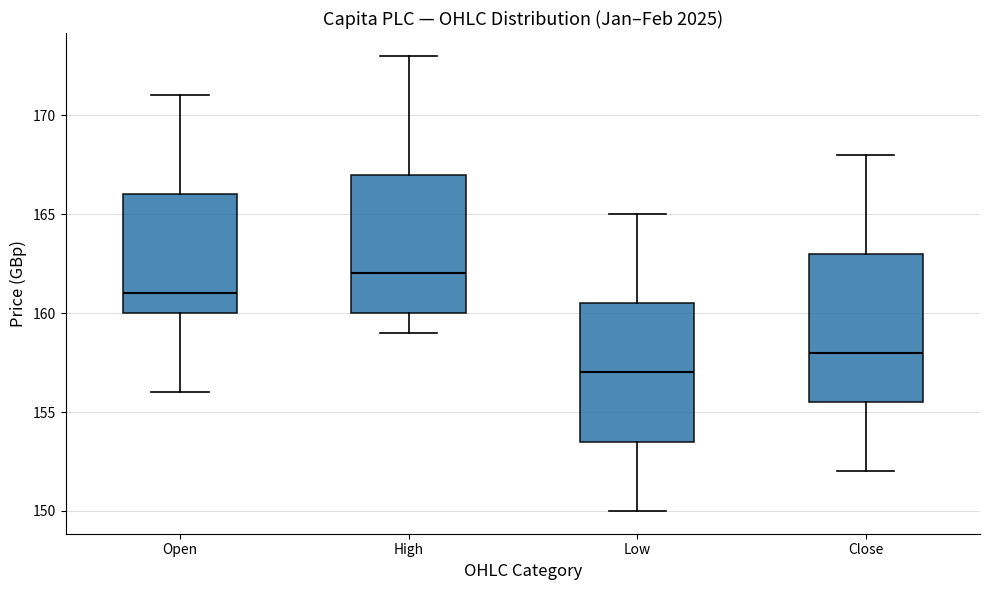

Comparing the boxes themselves (not the whiskers), which one is the tallest?

Close